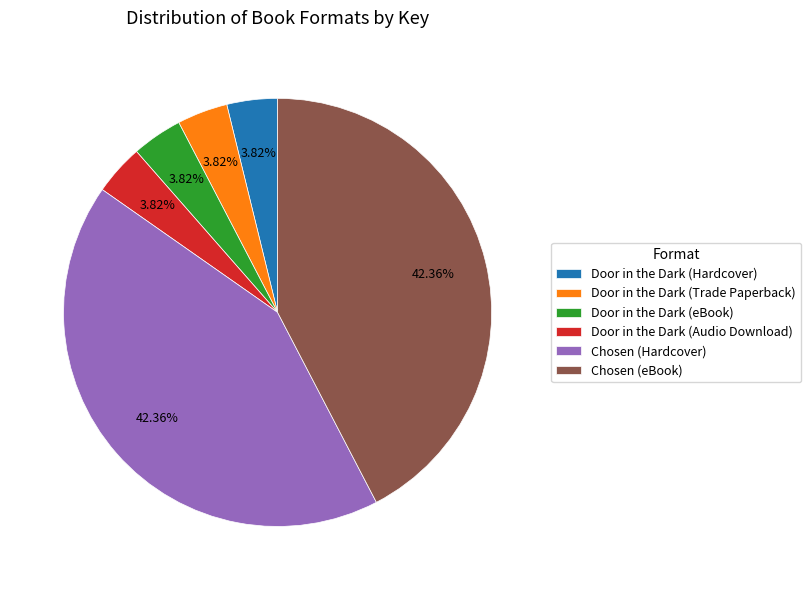

To the nearest percent, what percentage of the pie is Chosen (Hardcover)?

42%